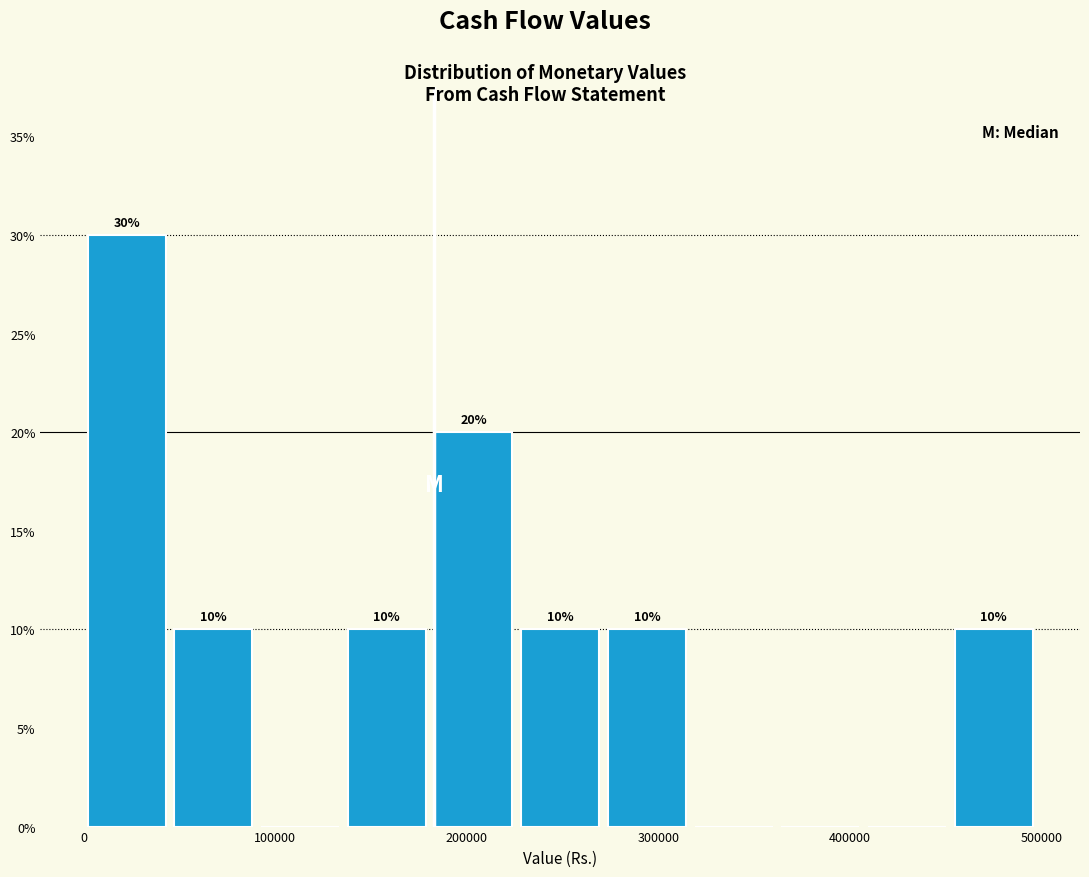

Over which range of the x-axis is the bar tallest?

0 to 50000